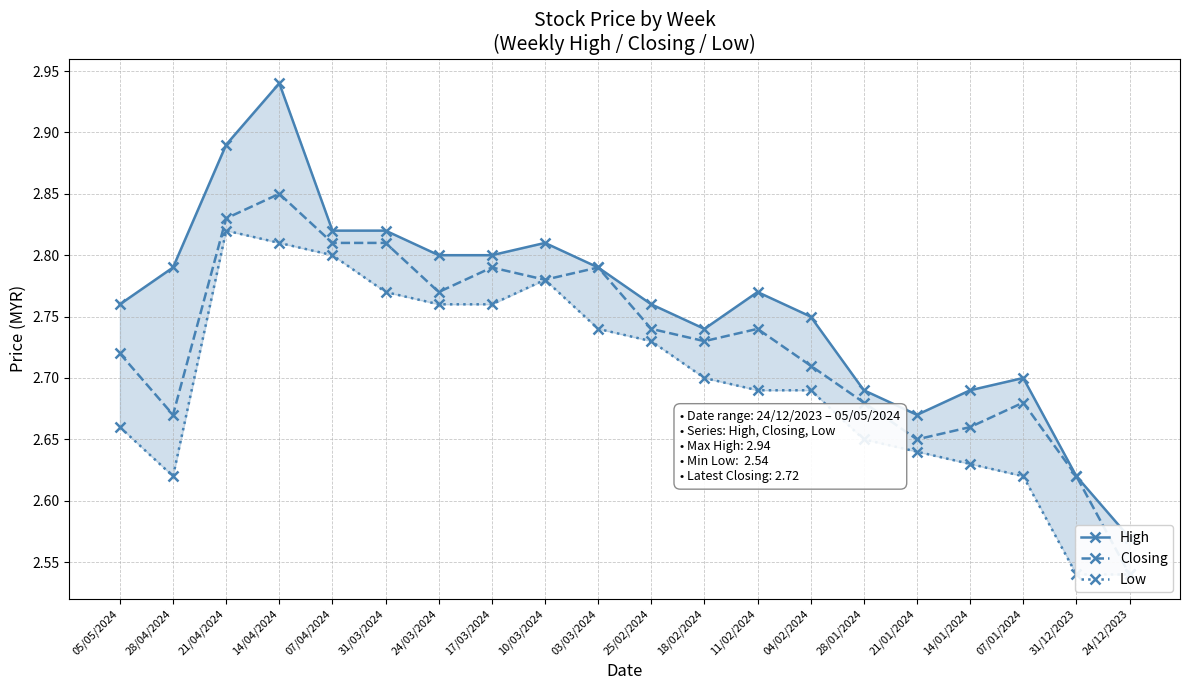

The value of Closing at 07/01/2024 is 1.6. True or false?

False